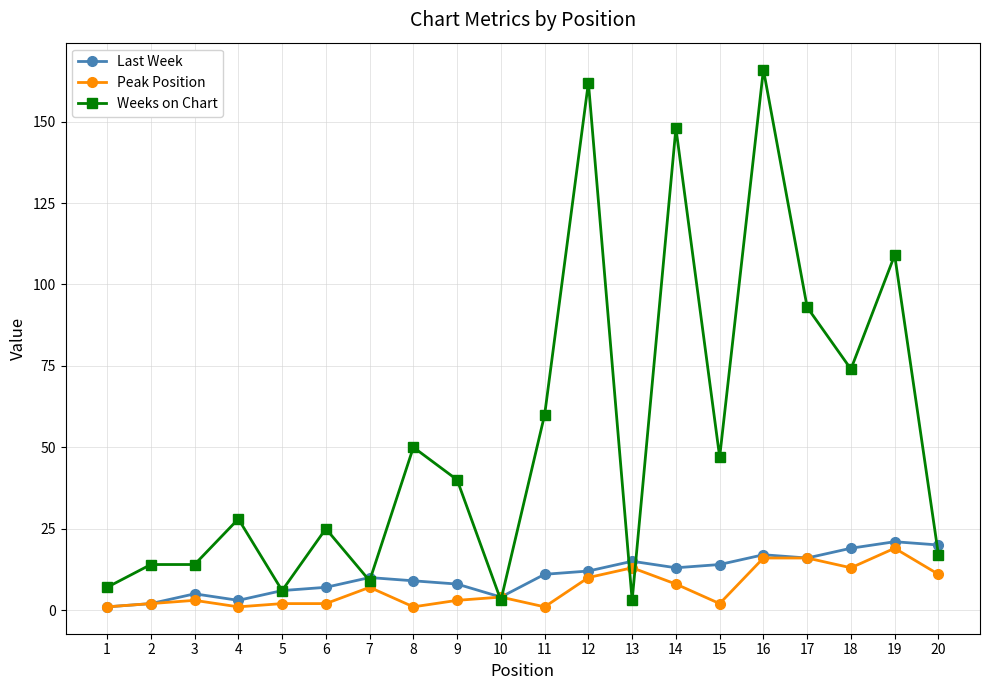

What are all the series names shown in the legend?

Last Week, Peak Position, Weeks on Chart